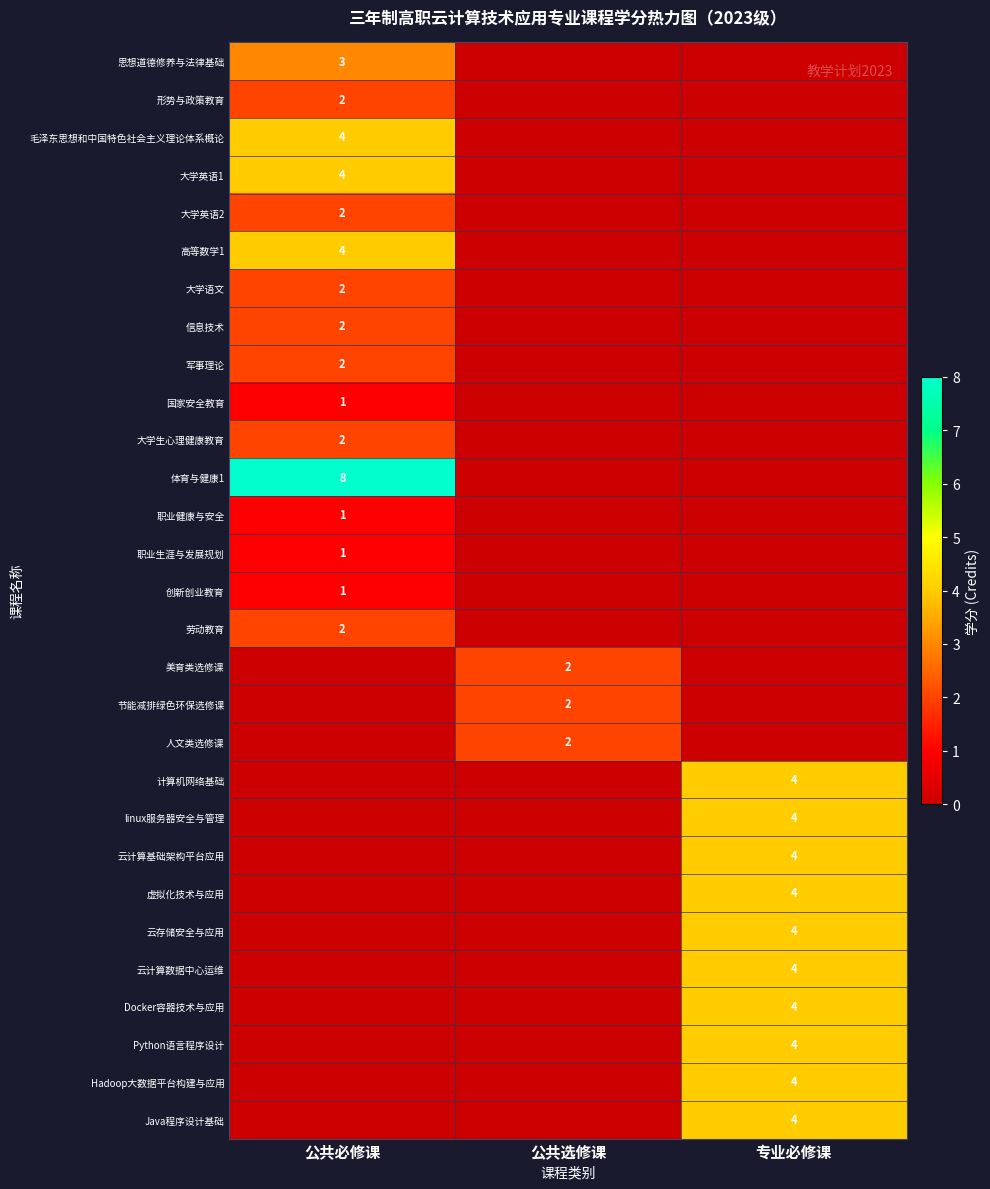

Is it true that Hadoop大数据平台构建与应用 equals 1 at 专业必修课?

False